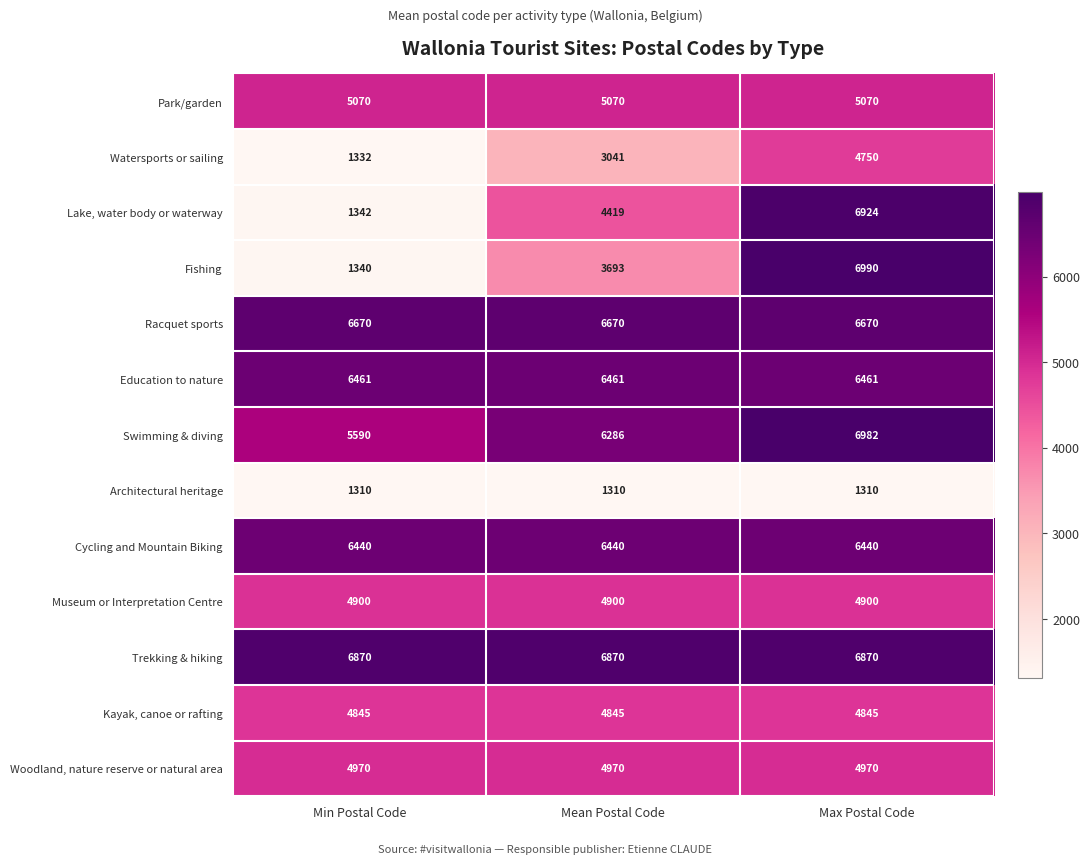

What is the sum of all Museum or Interpretation Centre values?

14700